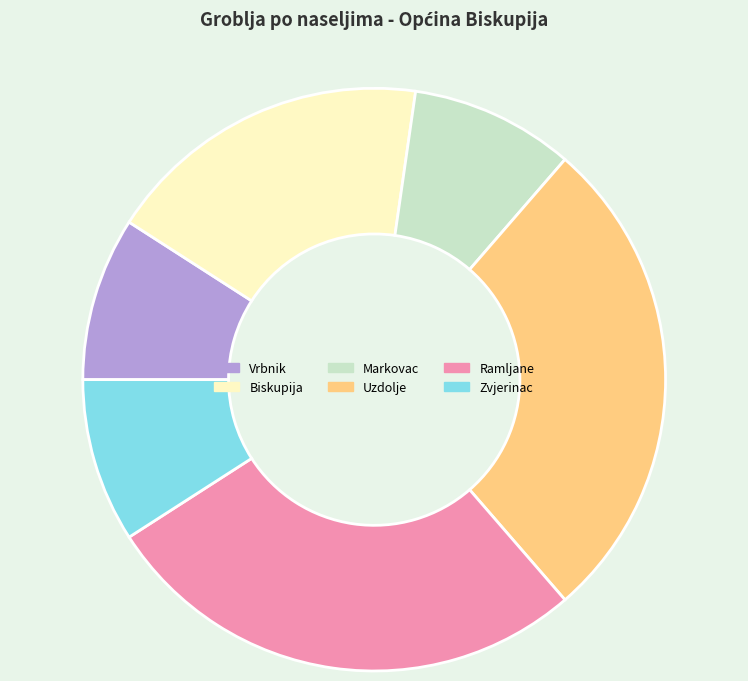

Does Vrbnik represent more than half of the total?

No